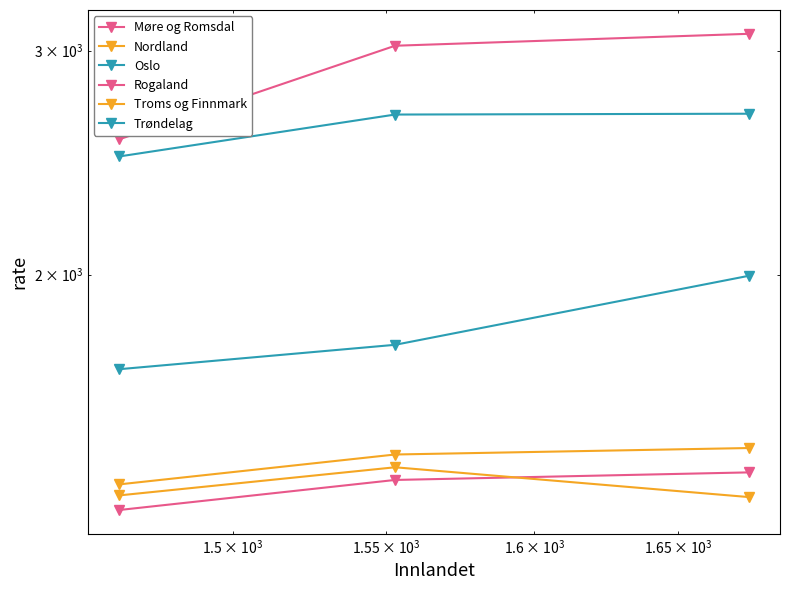

What are all the series names shown in the legend?

Møre og Romsdal, Nordland, Oslo, Rogaland, Troms og Finnmark, Trøndelag